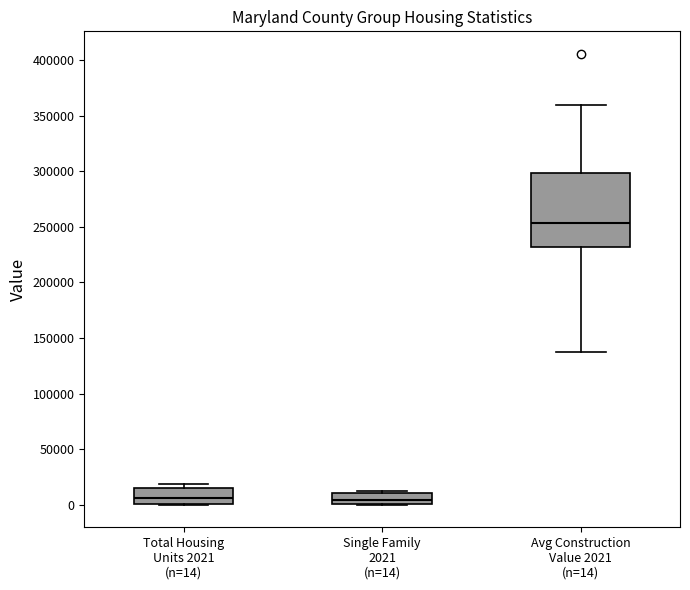

Reading left to right, read every box against the y-axis: the position of its median line, the range the box covers, and the ends of its whiskers. The values are not printed on the chart, so give them approximately, as read against the axis.

Total Housing Units 2021 (n=14): median 5000, box 0 to 15000, whiskers 0 to 20000
Single Family 2021 (n=14): median 5000, box 0 to 10000, whiskers 0 to 15000
Avg Construction Value 2021 (n=14): median 255000, box 230000 to 300000, whiskers 135000 to 360000